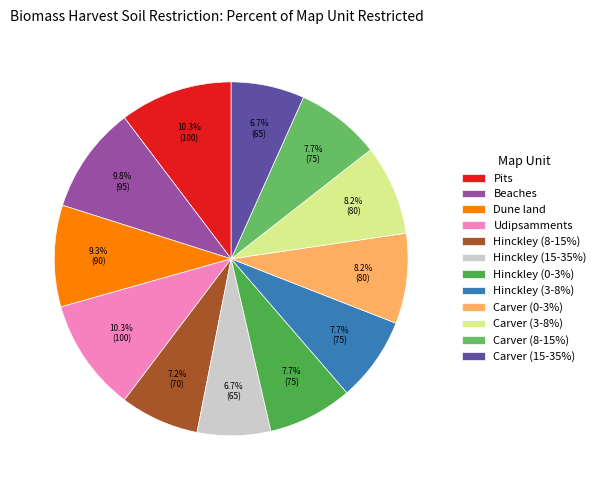

To the nearest percent, what is the difference between the Carver (8-15%) and Hinckley (8-15%) slice percentages?

1%